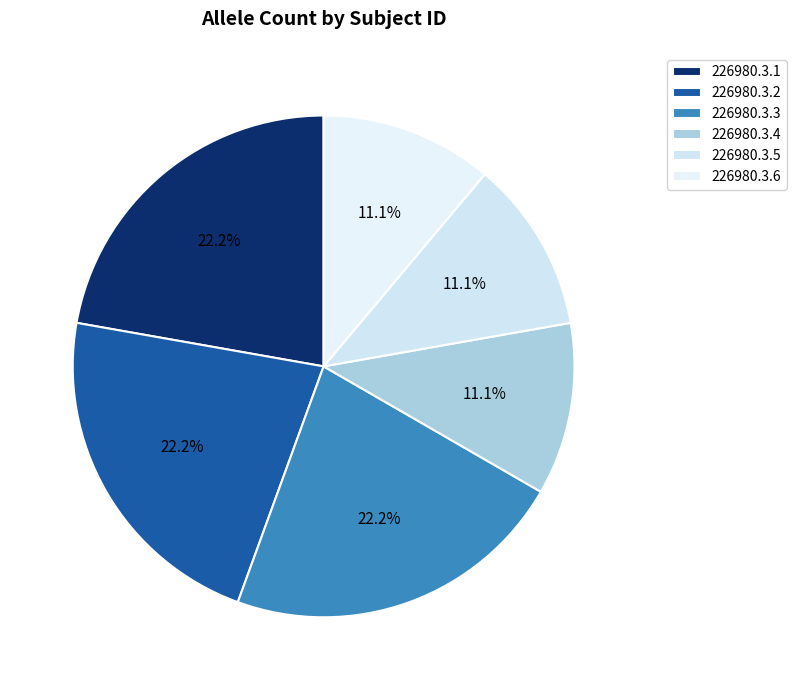

Which category has the smallest portion of the pie?

226980.3.4